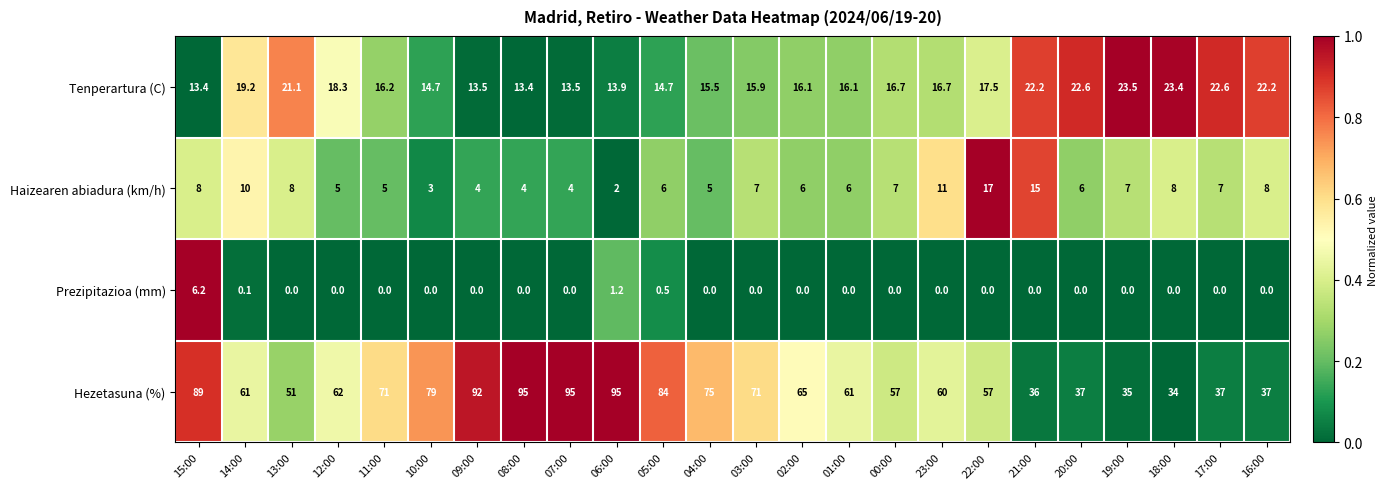

How many series are shown in this chart?

4